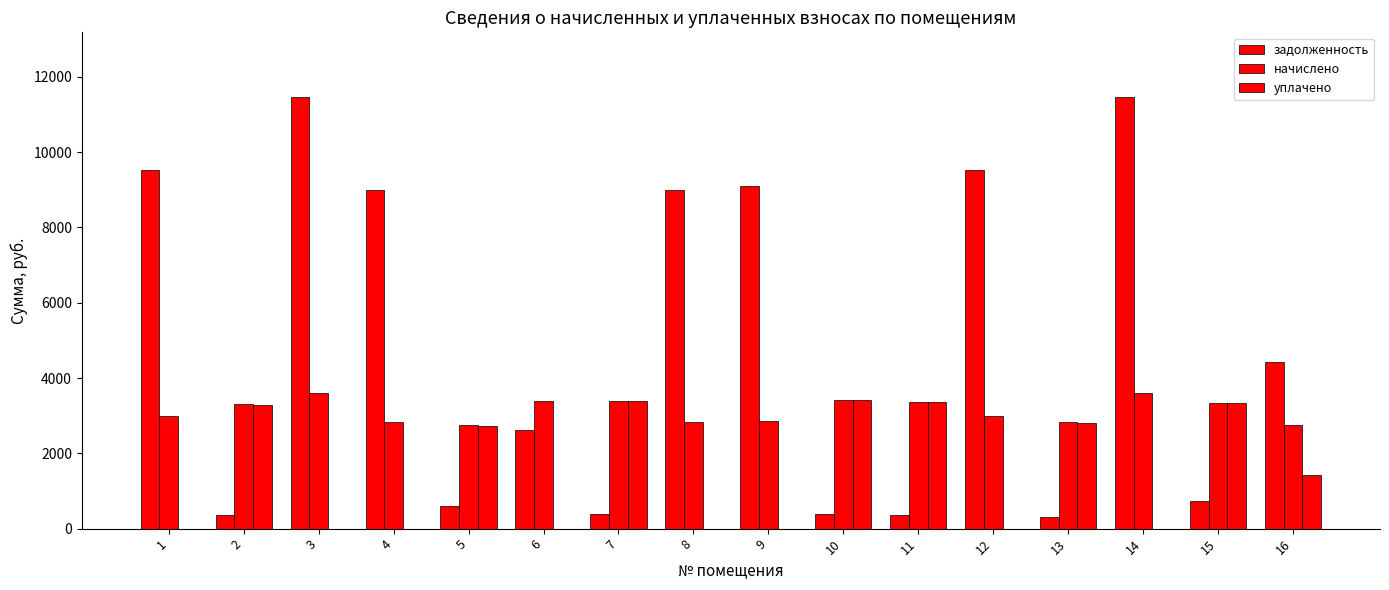

Are the bars grouped side by side (vs. stacked)?

Yes